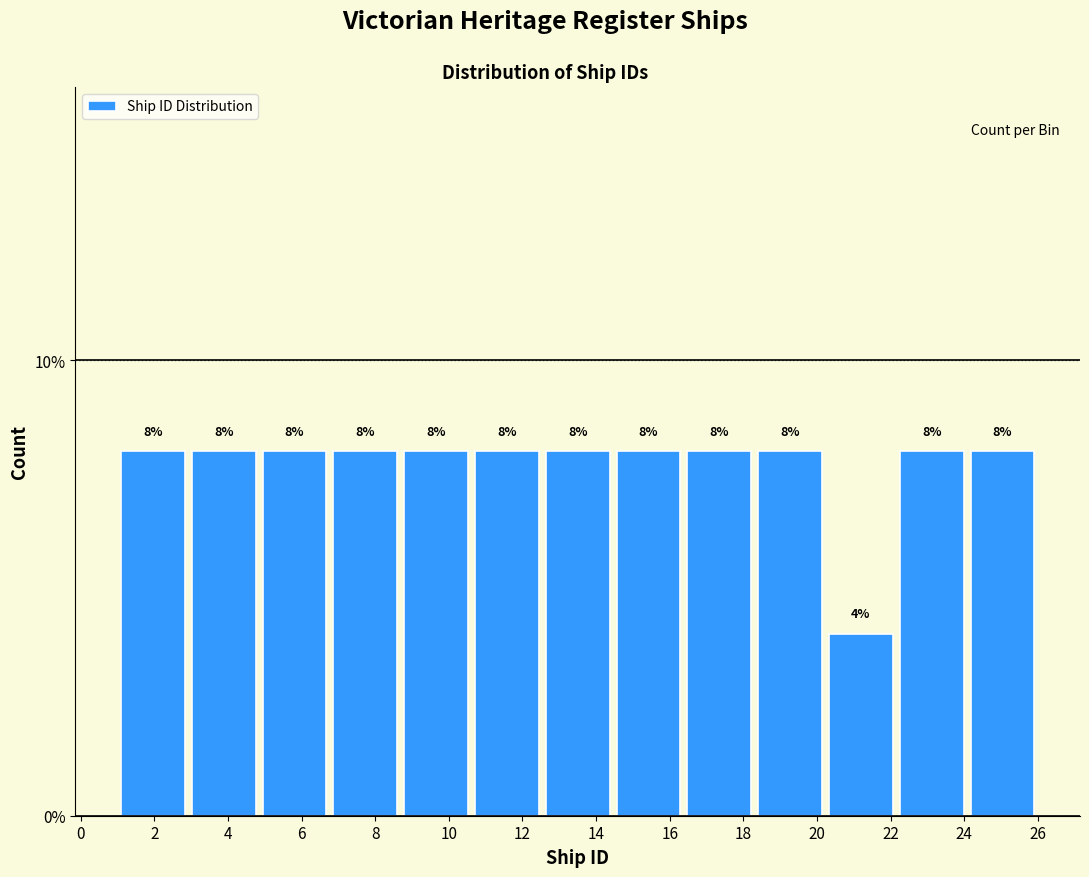

How tall is the bar that spans 22.2 to 24.0 on the x-axis? The bar edges are not printed on the chart, so give them approximately, as read against the axis.

8